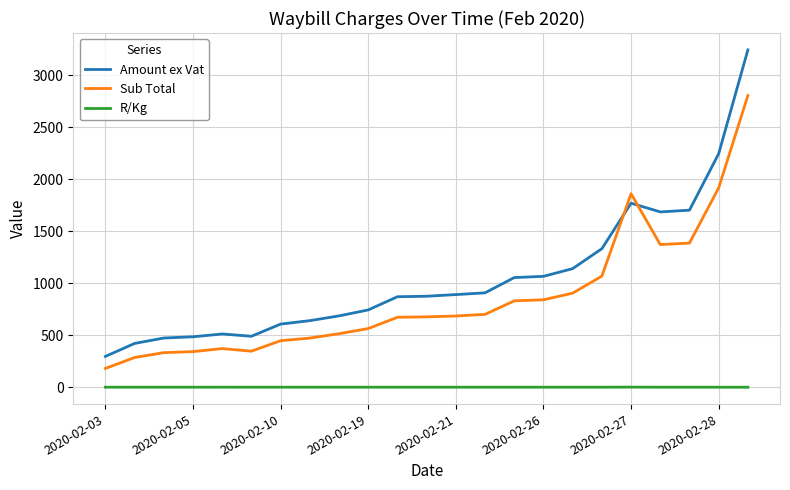

What is the greatest value displayed?

3243.0